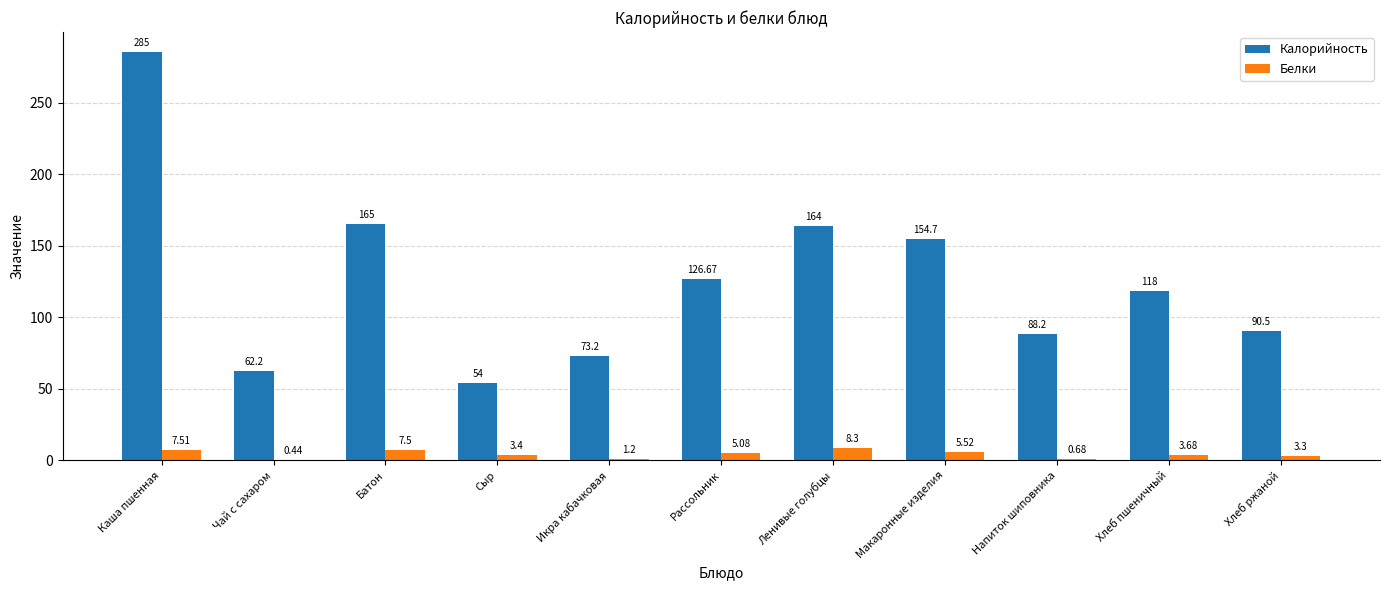

Which series changed the most between Чай с сахаром and Сыр?

Калорийность